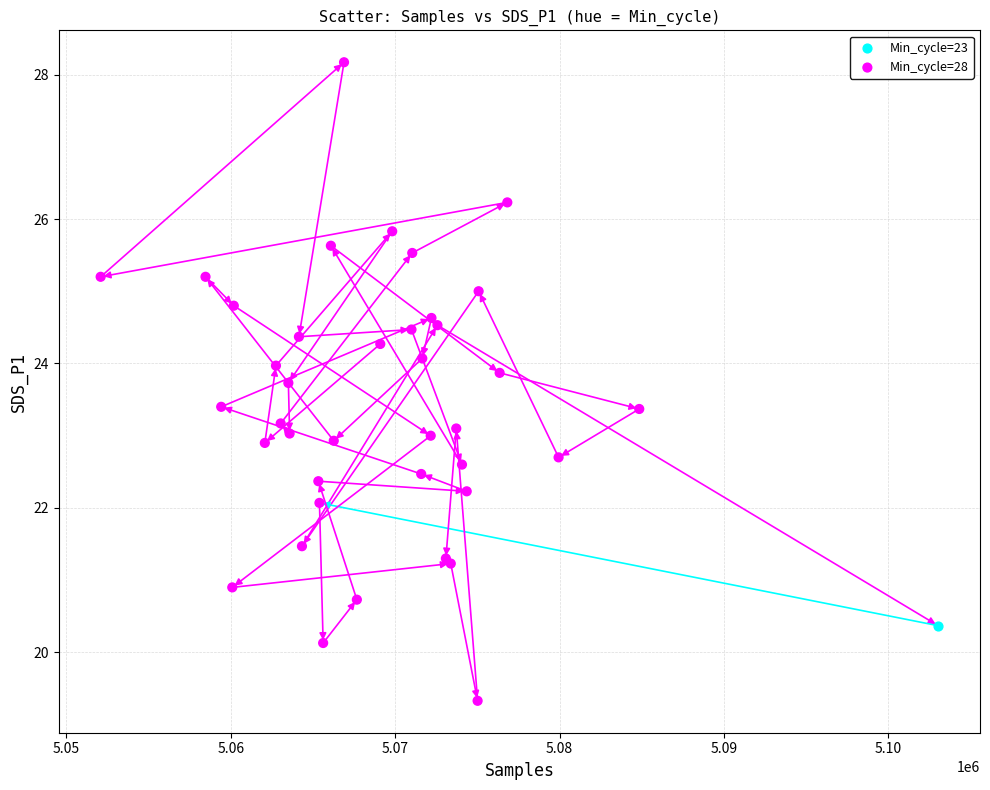

What are all the series names shown in the legend?

Min_cycle=23, Min_cycle=28